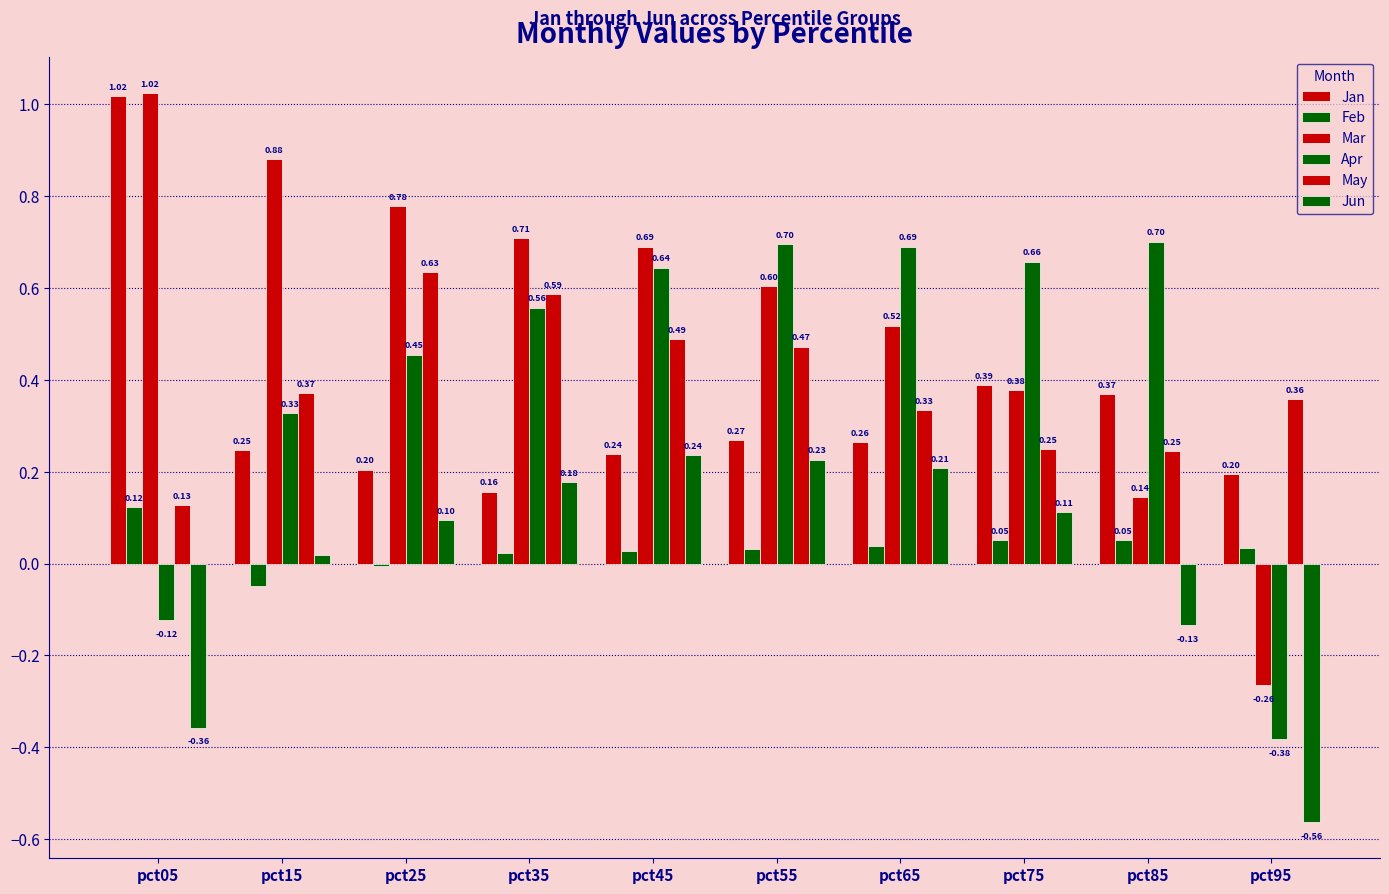

How many groups of bars are there?

10